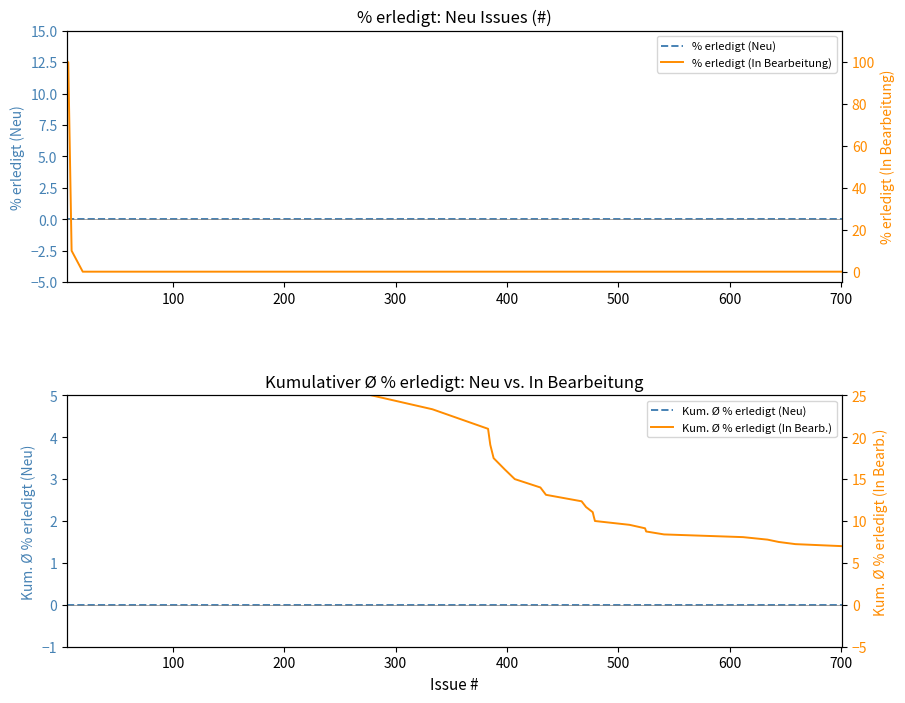

Does the chart display data point markers on the line(s)?

No